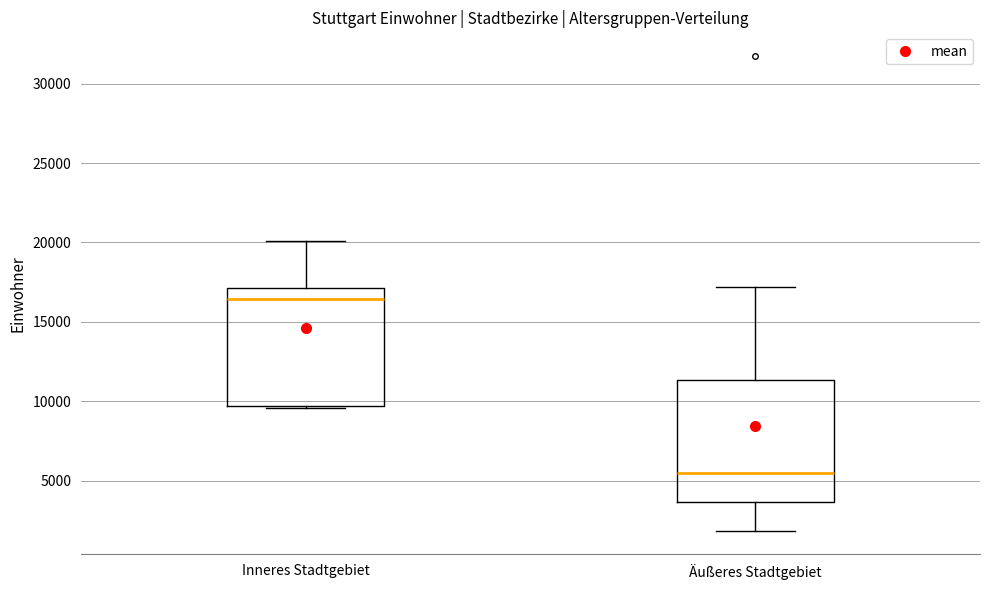

Where does the upper whisker of the box for Inneres Stadtgebiet end on the y-axis? The values are not printed on the chart, so give them approximately, as read against the axis.

20000